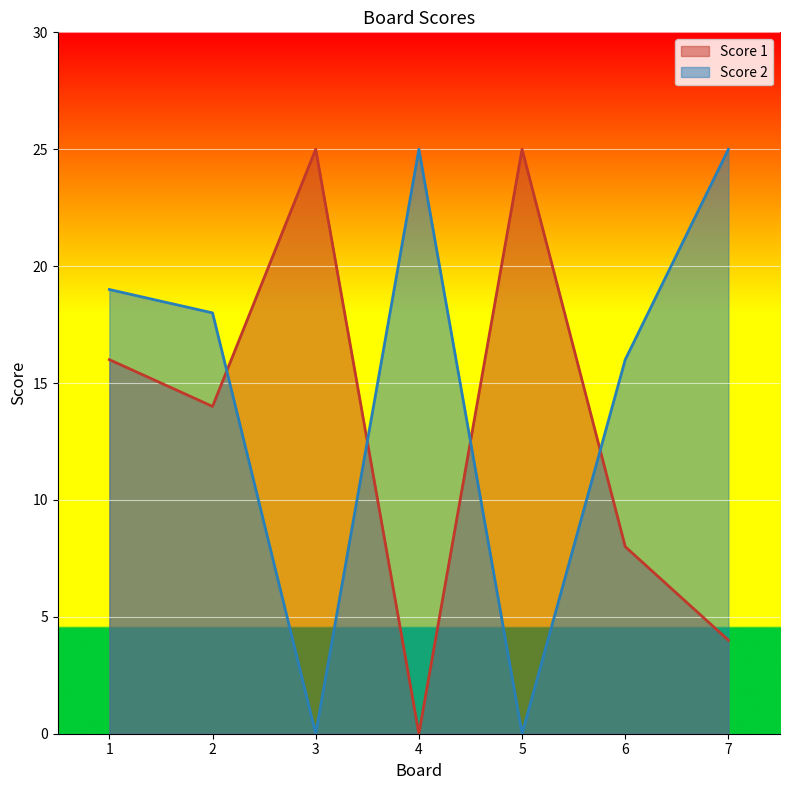

Between 5 and 7, which series saw the biggest shift?

Score 2